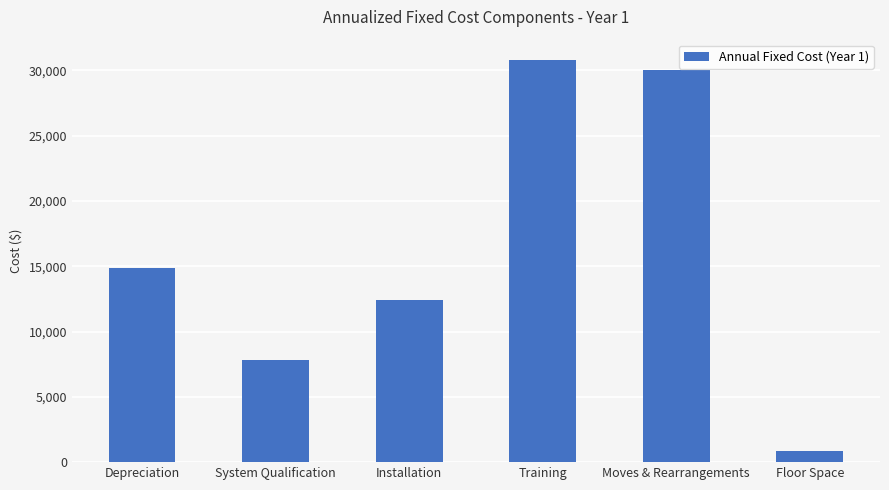

What is the maximum value shown in the chart?

30800.0